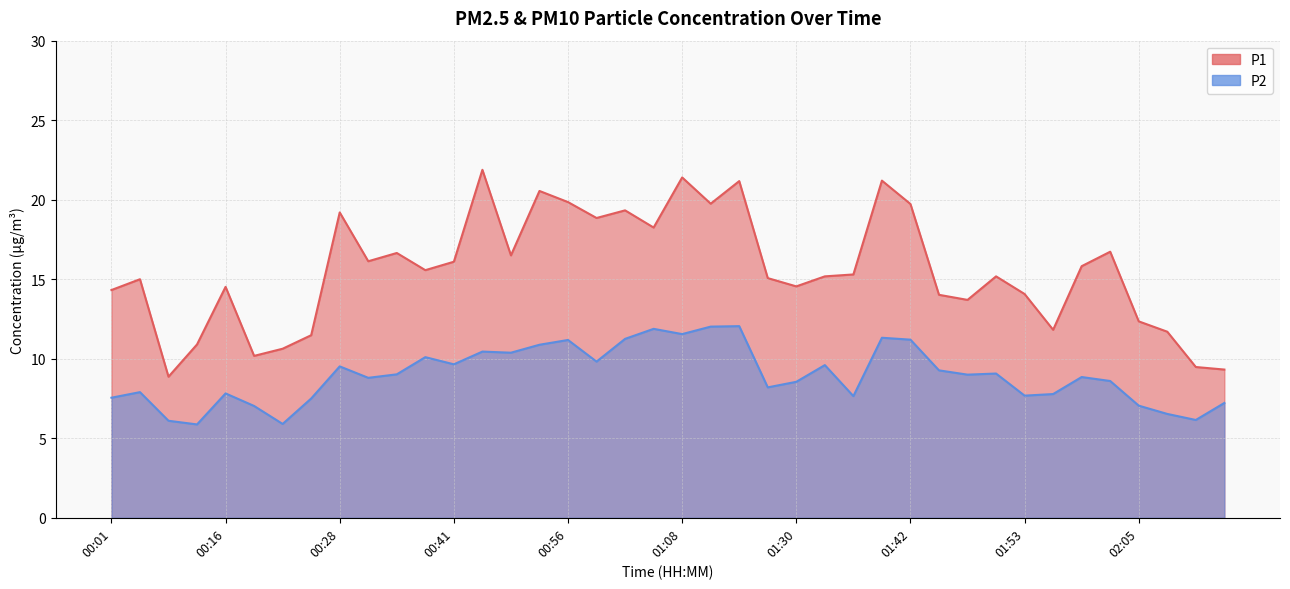

List the series in order of their peak value, highest first.

P1, P2